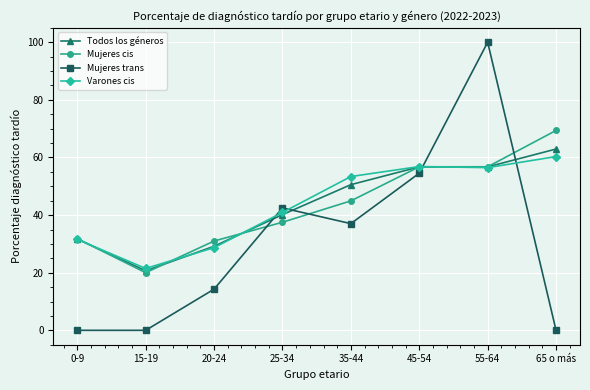

Does the chart display data point markers on the line(s)?

Yes